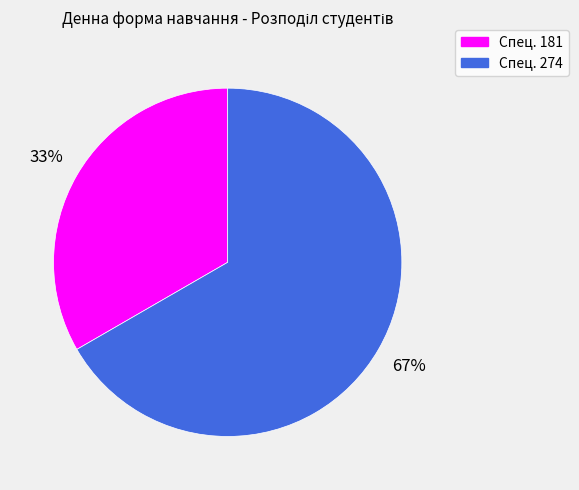

Does any single category account for the majority?

Yes